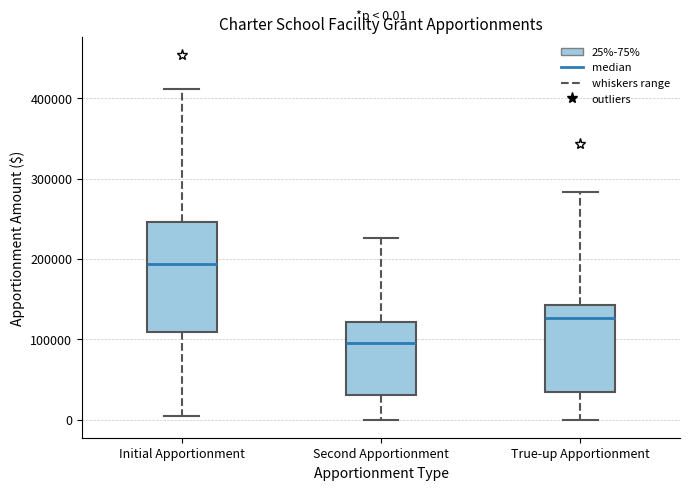

Which box is the tallest, from its lower edge to its upper edge?

Initial Apportionment